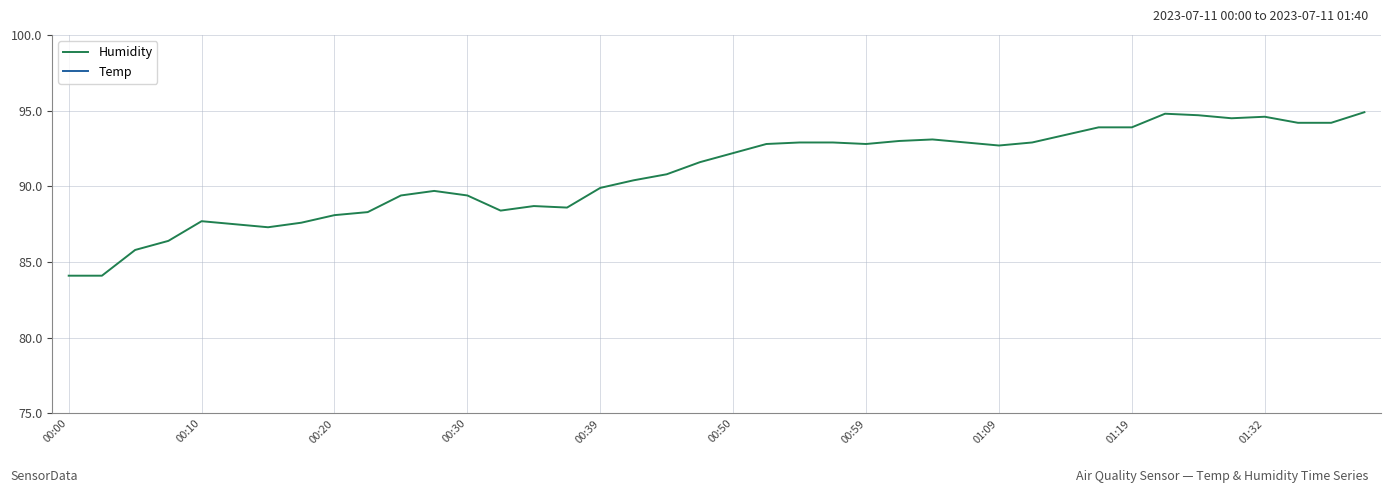

Reading left to right, transcribe all the data shown in this chart.

Humidity: 84.1	84.1	85.8	86.4	87.7	87.5	87.3	87.6	88.1	88.3	89.4	89.7	89.4	88.4	88.7	88.6	89.9	90.4	90.8	91.6	92.2	92.8	92.9	92.9	92.8	93.0	93.1	92.9	92.7	92.9	93.4	93.9	93.9	94.8	94.7	94.5	94.6	94.2	94.2	94.9
Temp: 23.4	23.3	22.7	22.6	22.7	22.8	22.9	22.9	23.0	22.8	22.9	23.0	23.3	23.3	23.2	23.1	22.9	22.8	22.7	22.7	22.5	22.4	22.3	22.2	22.1	22.2	22.2	22.6	22.5	22.5	22.3	22.6	22.7	22.4	22.5	22.4	22.5	22.8	22.6	22.4